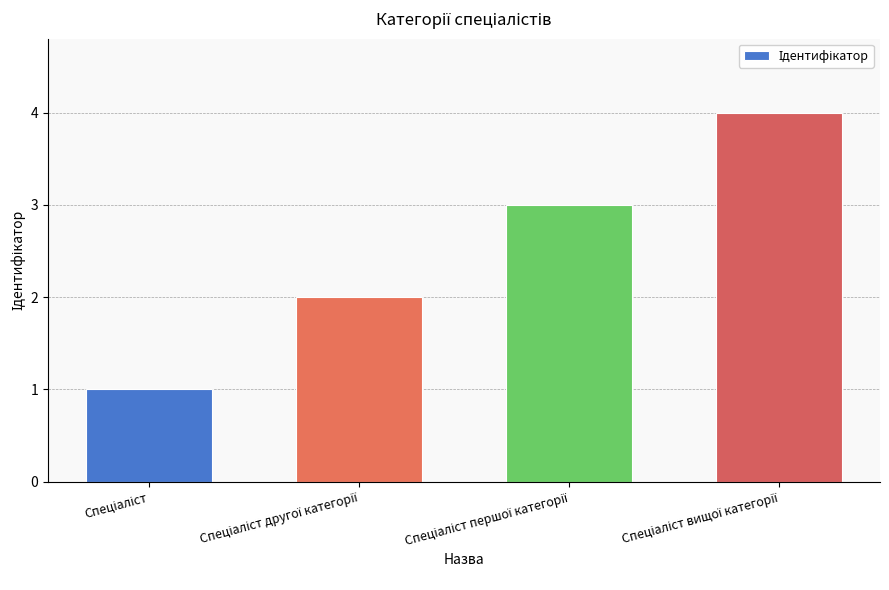

What is the maximum value shown in the chart?

4